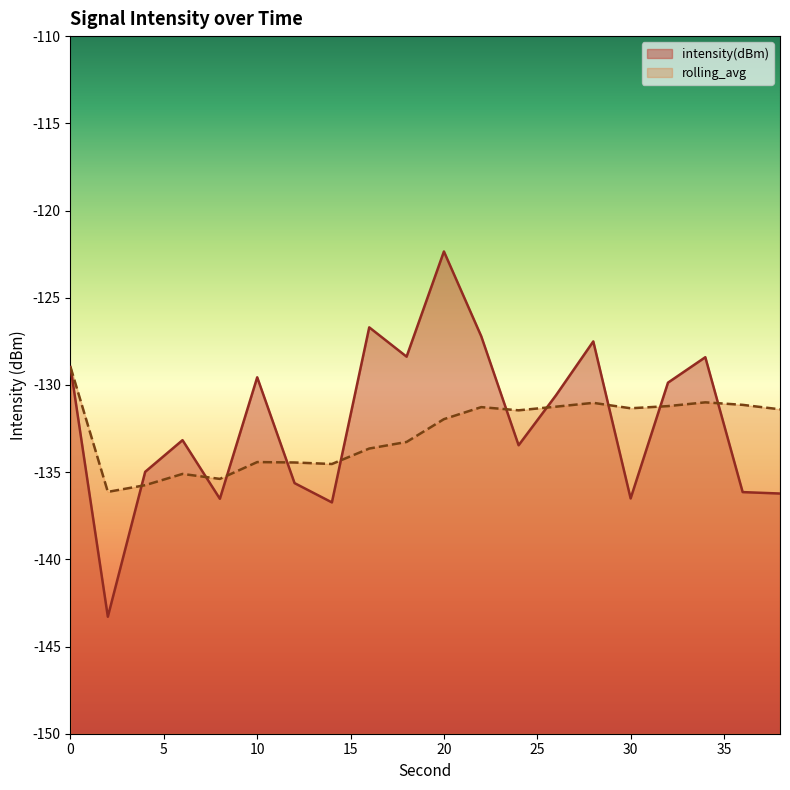

The value of intensity(dBm) at 22 is -127.2. True or false?

True